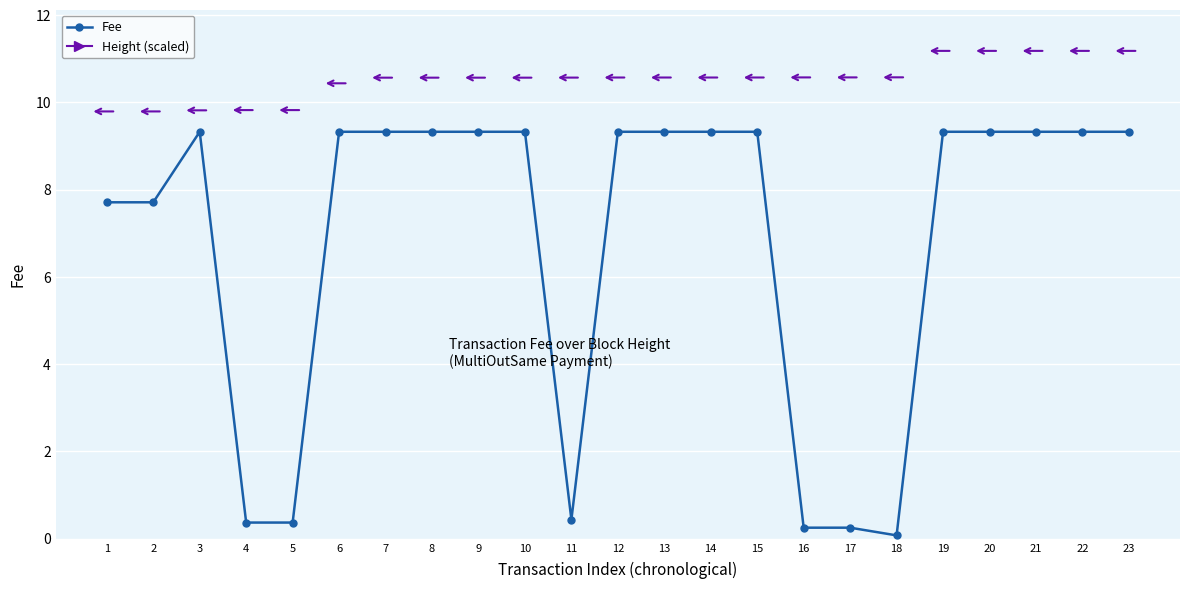

What is the maximum value shown in the chart?

9.3